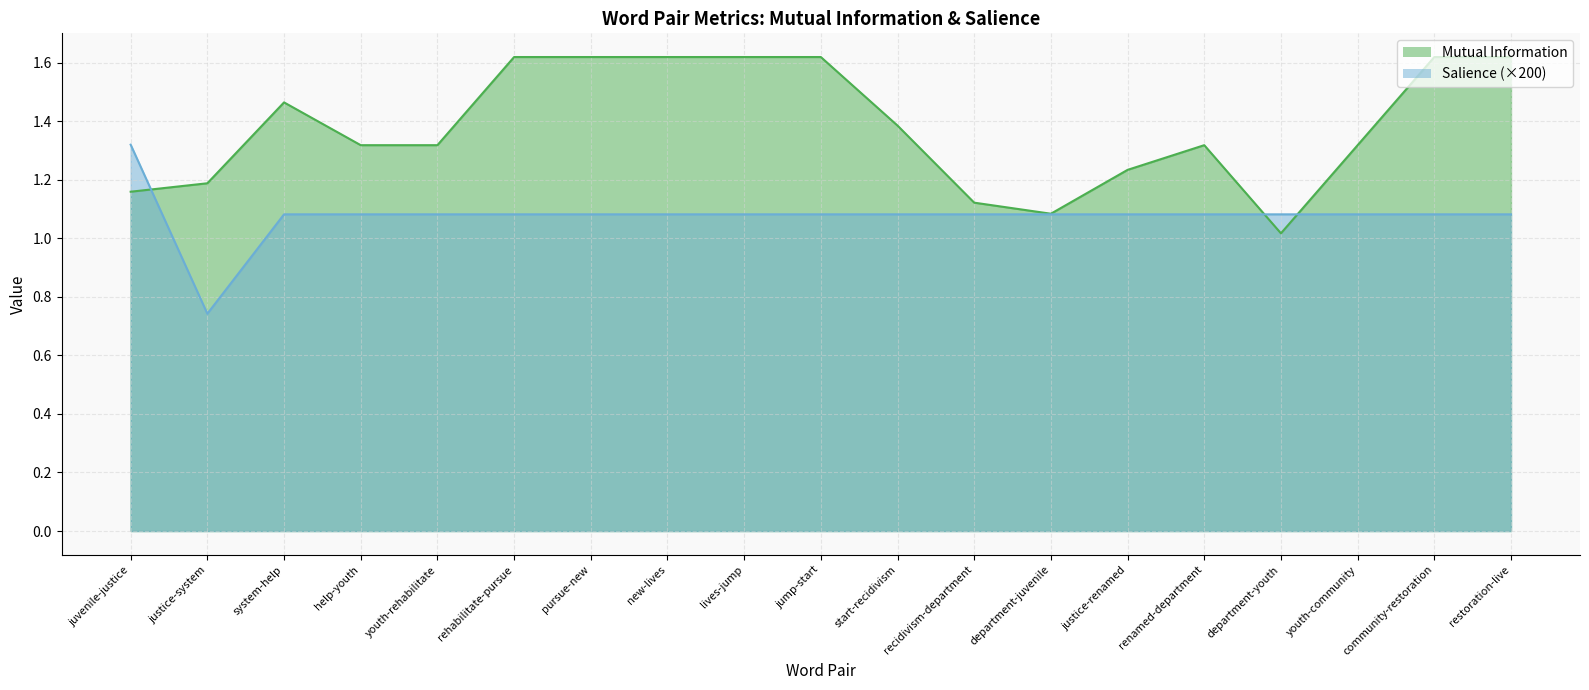

Rank the series at help-youth from highest to lowest value.

Mutual Information, Salience (×200)